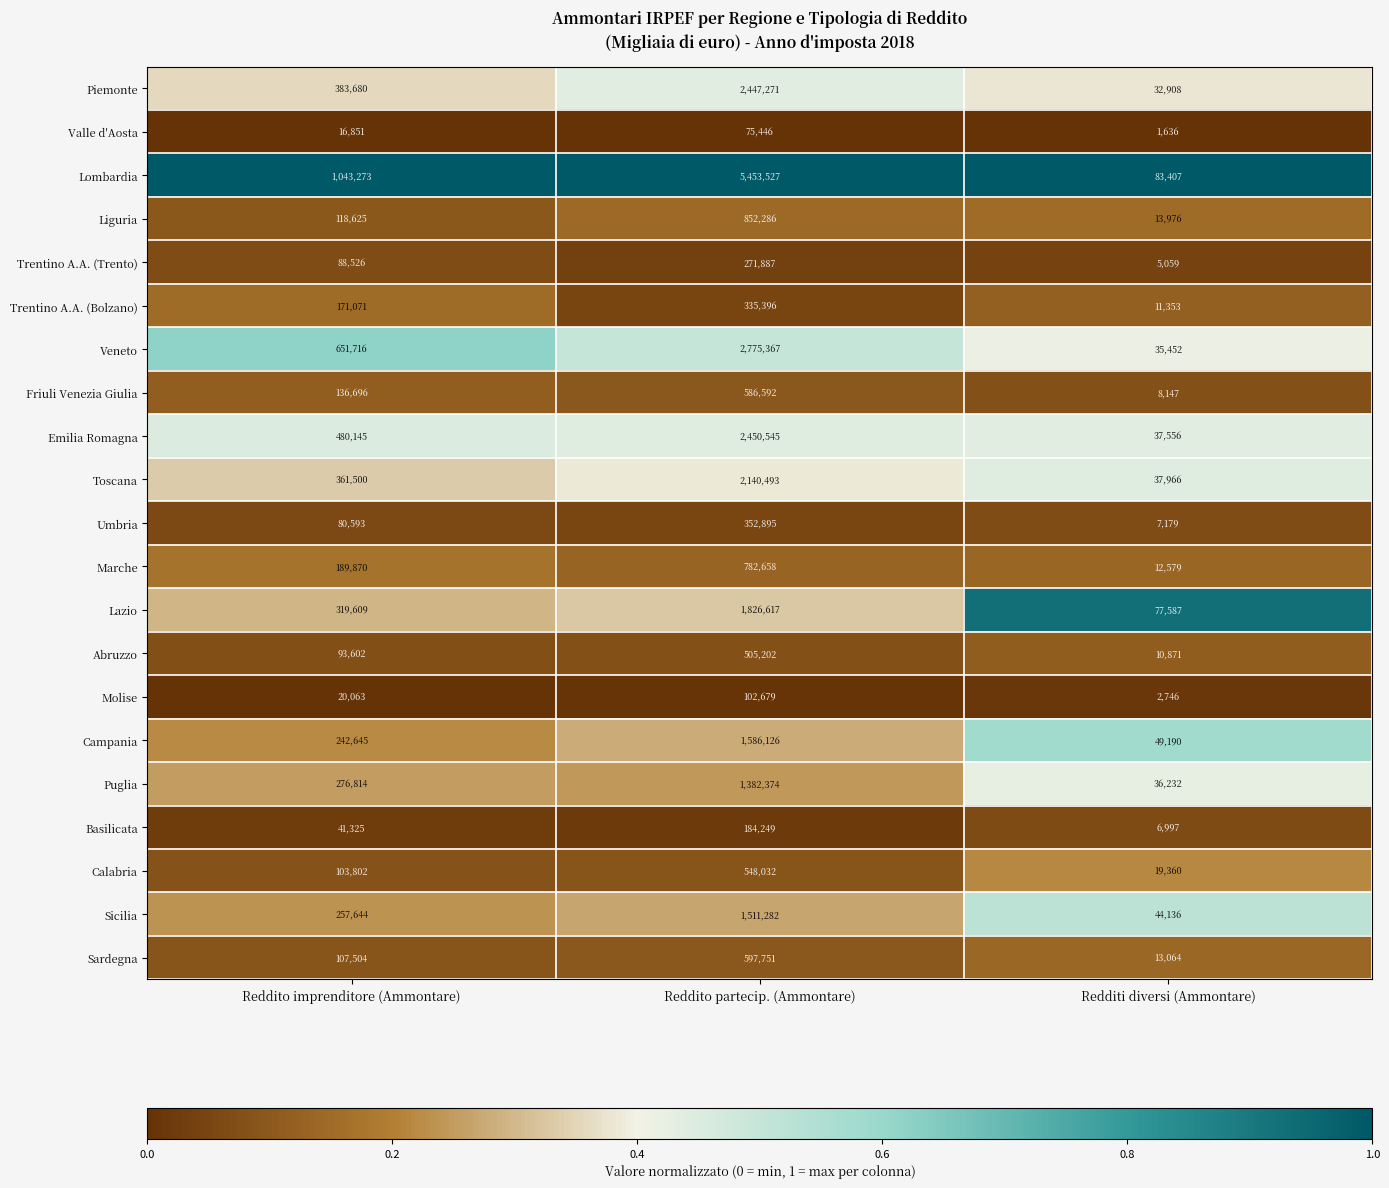

Which label corresponds to the smallest value in the chart?

Redditi diversi (Ammontare)